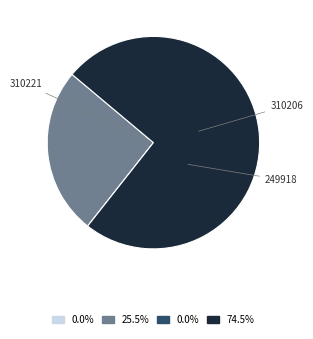

Does any single category account for the majority?

Yes